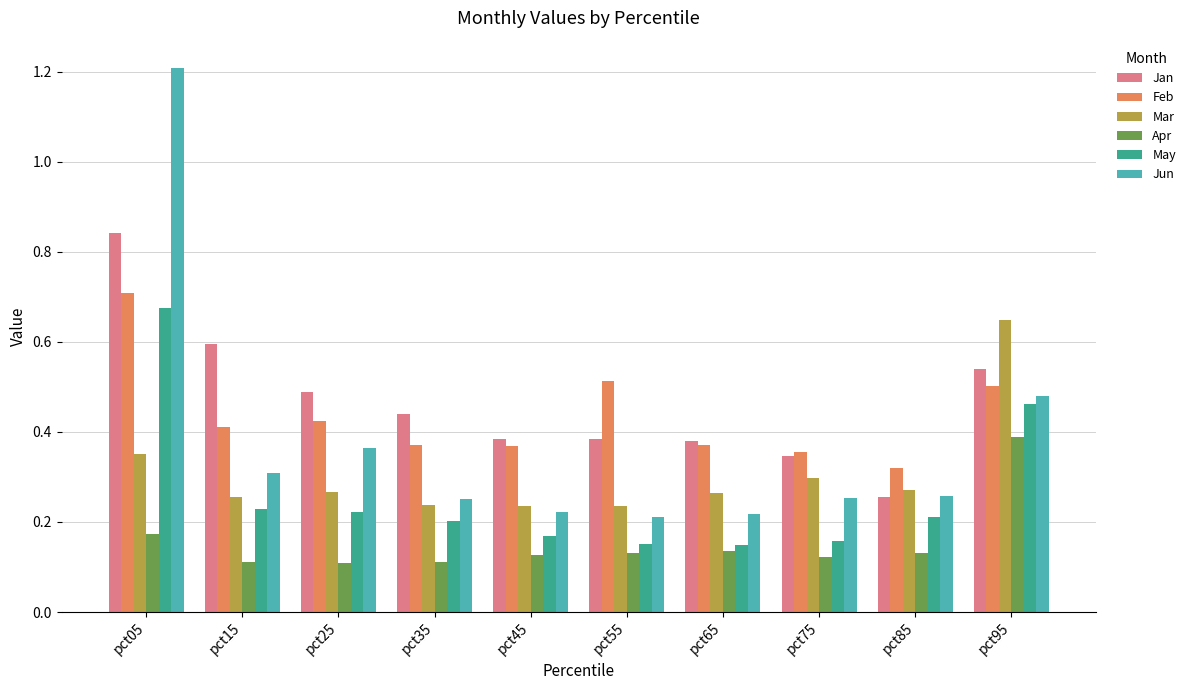

The value of Mar at pct95 is 0.6. True or false?

True